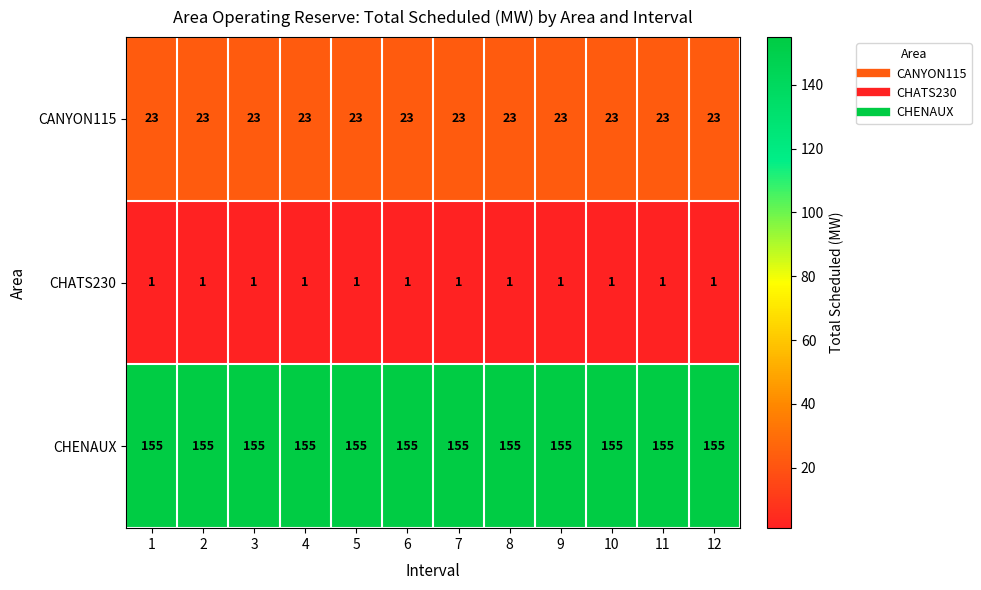

What is the minimum value for CANYON115?

23